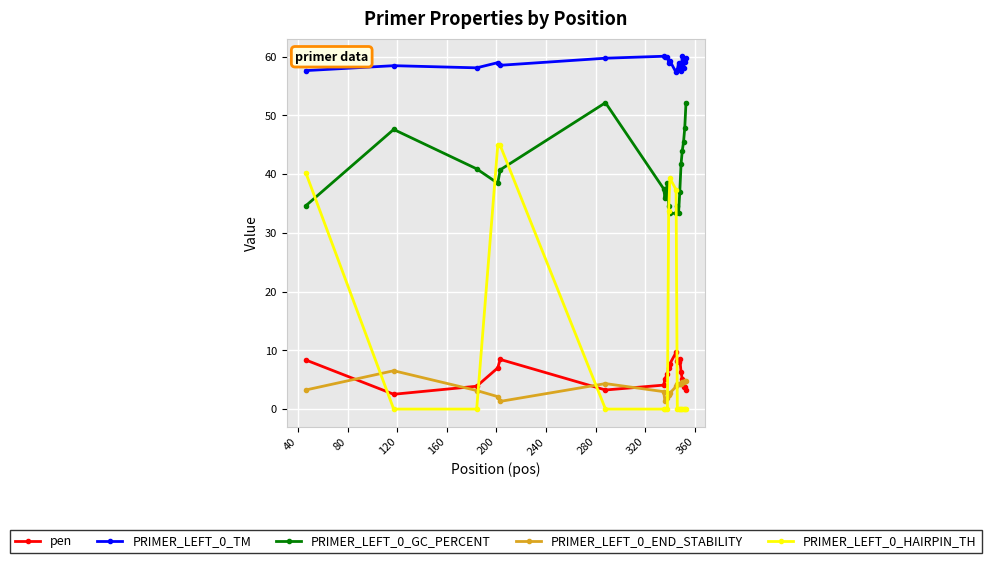

What is the value of the PRIMER_LEFT_0_HAIRPIN_TH point at the 4th from the left?

44.9